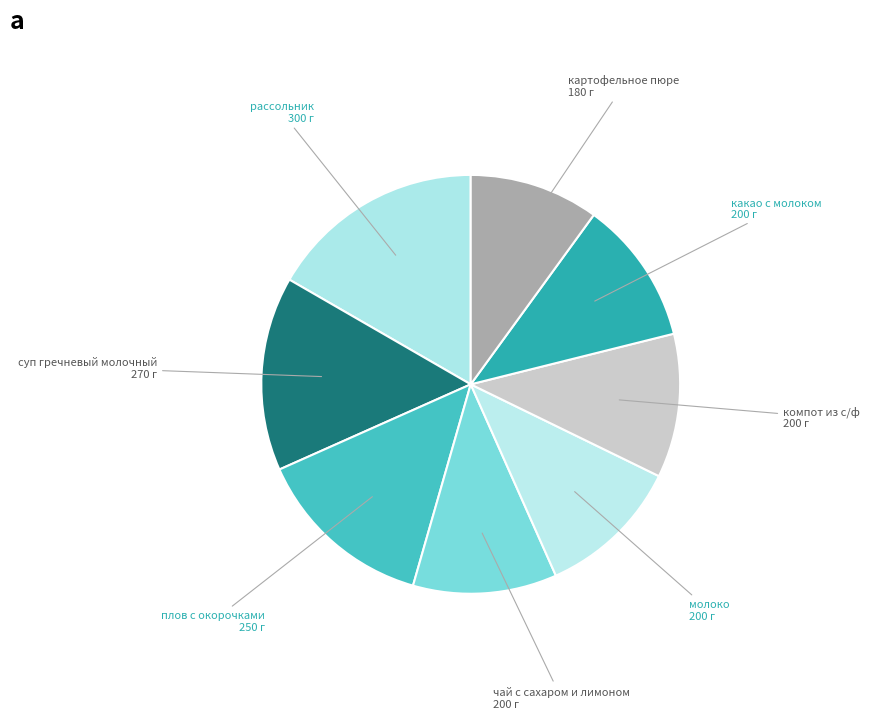

Between компот из с/ф and картофельное пюре, which is larger?

компот из с/ф